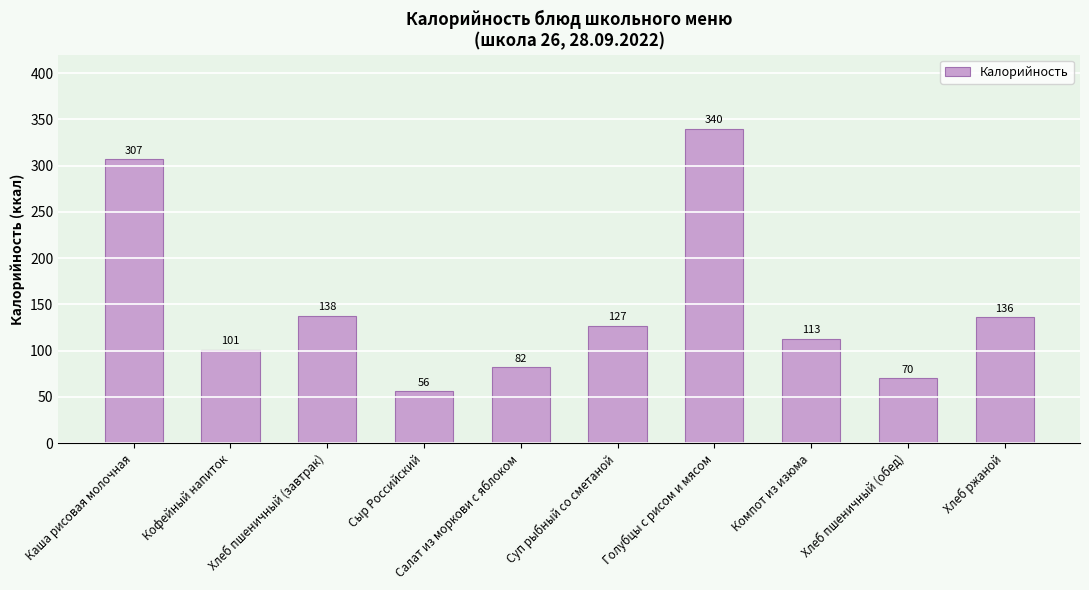

What value does the data have at Кофейный напиток, to the nearest 10?

100